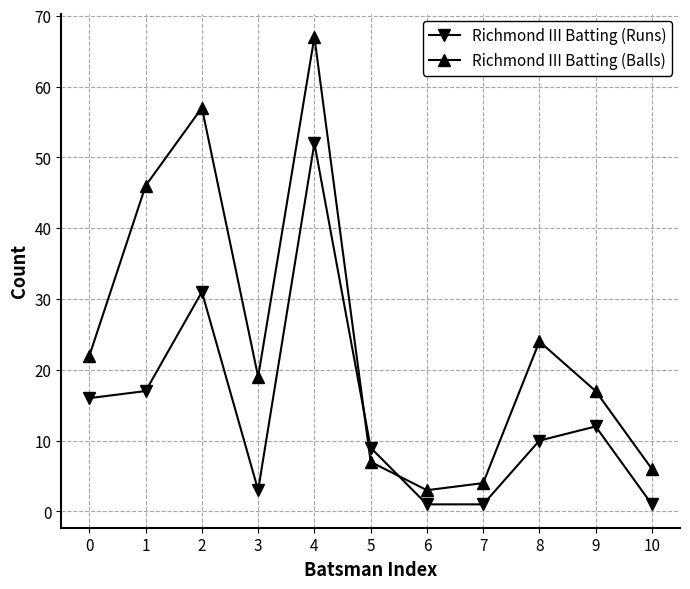

Does the chart display data point markers on the line(s)?

Yes